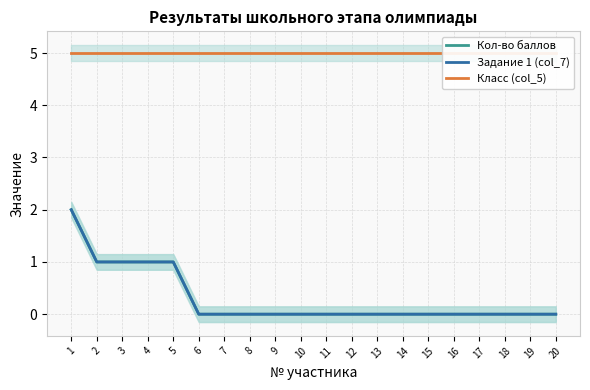

At which label does Кол-во баллов reach its peak?

1